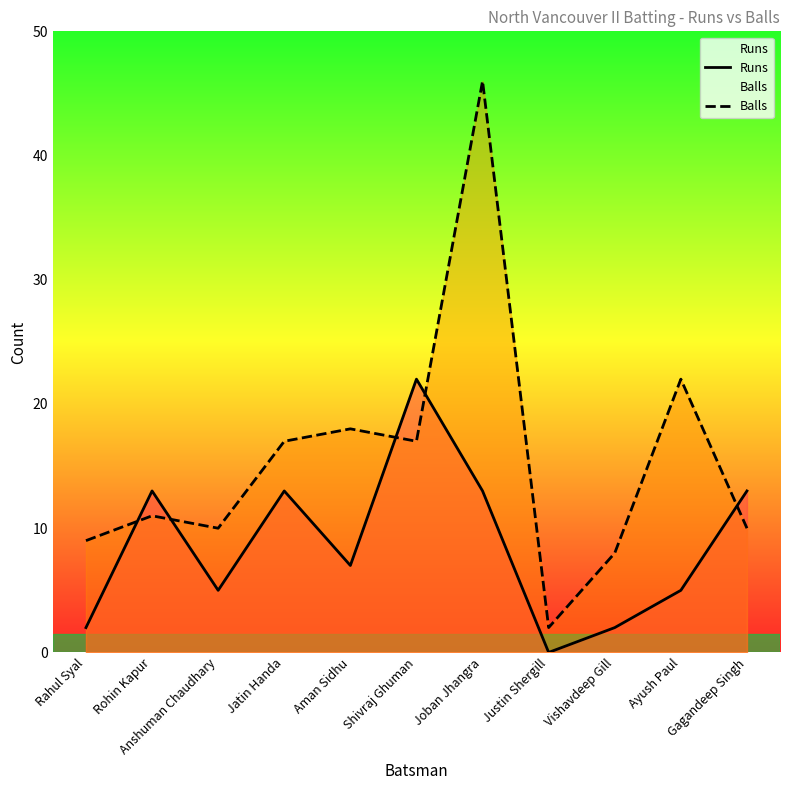

What is the value of the Runs point at the 9th from the left?

2